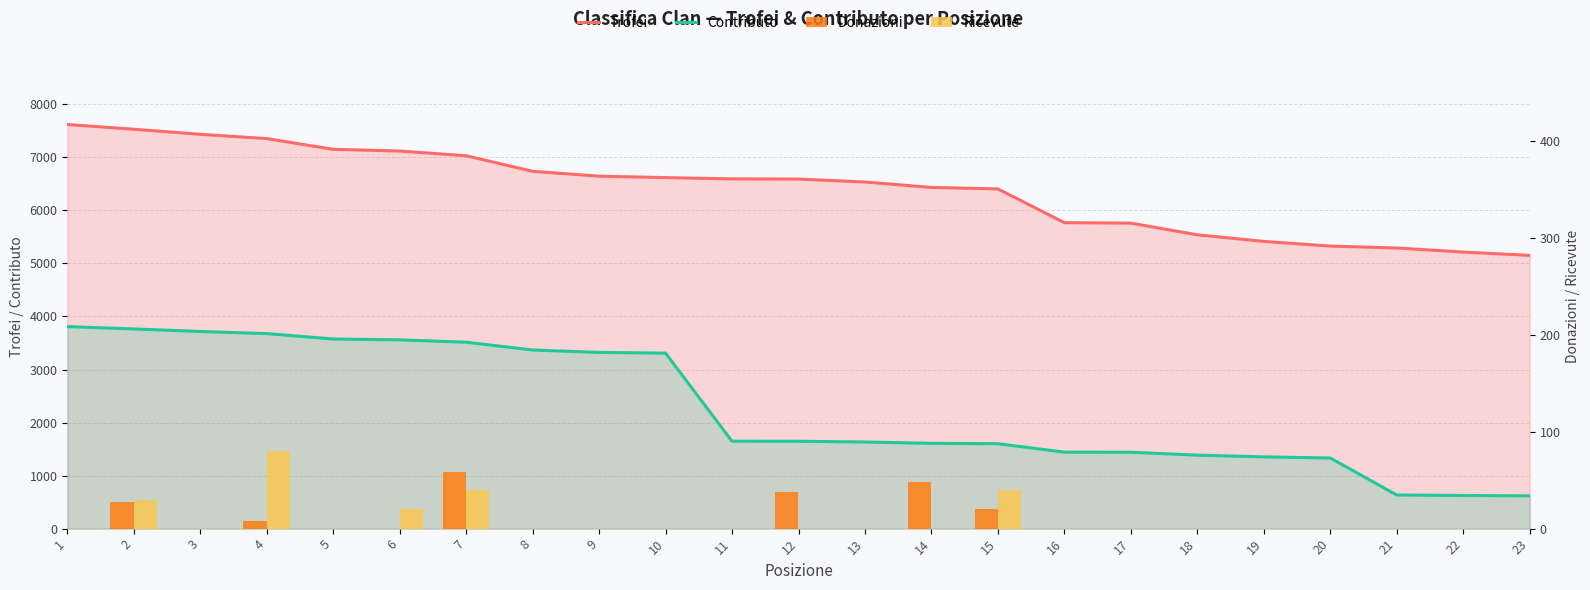

Is it true that Donazioni equals 29 at 16?

False